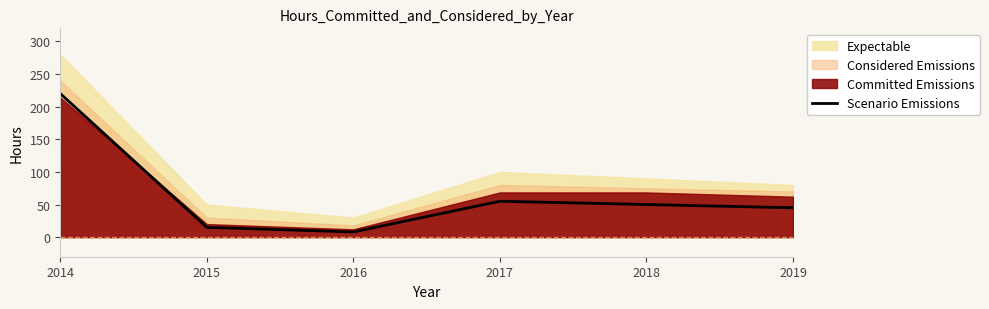

At which category does the data reach its first local valley?

2016